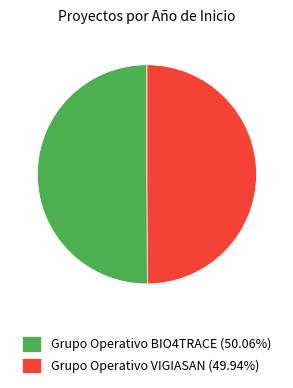

Approximately how many times larger is the value at Grupo Operativo BIO4TRACE (50.06%) compared to Grupo Operativo VIGIASAN (49.94%)?

1.0